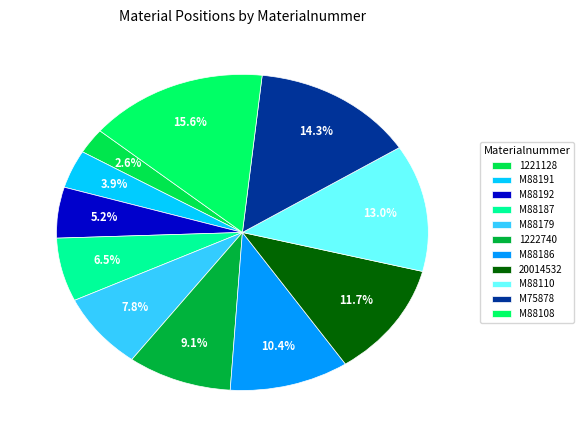

Count the number of slices in the pie.

11